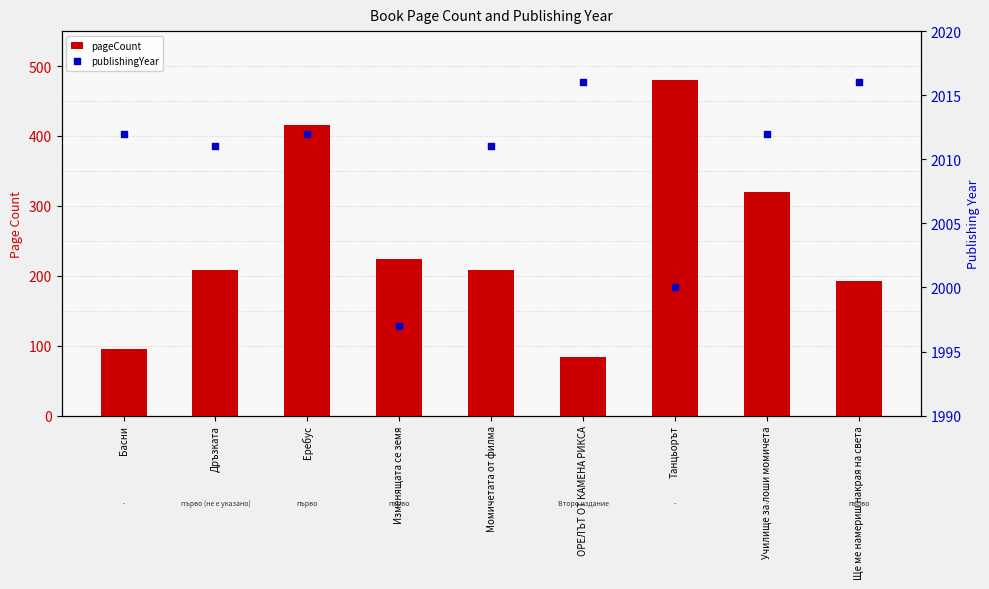

Which series contains the lowest Y value?

pageCount